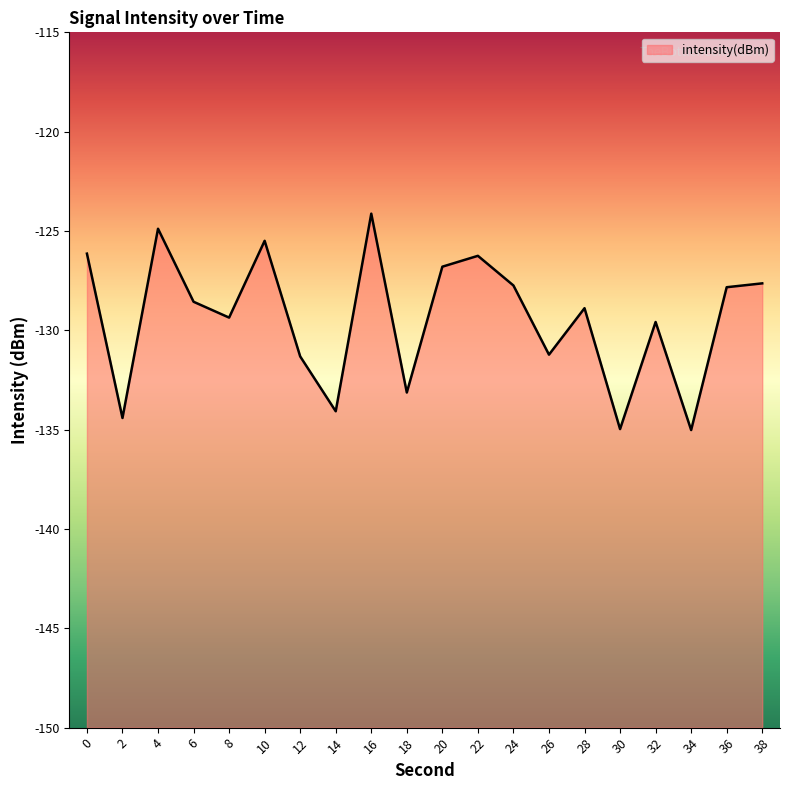

How many values exceed -128?

9